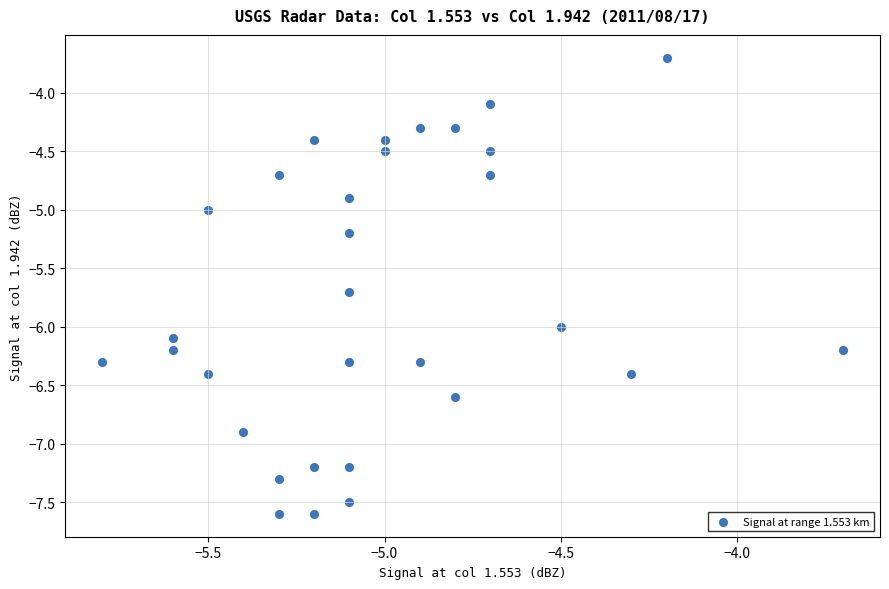

What is the range of Y values (max minus min)?

3.9